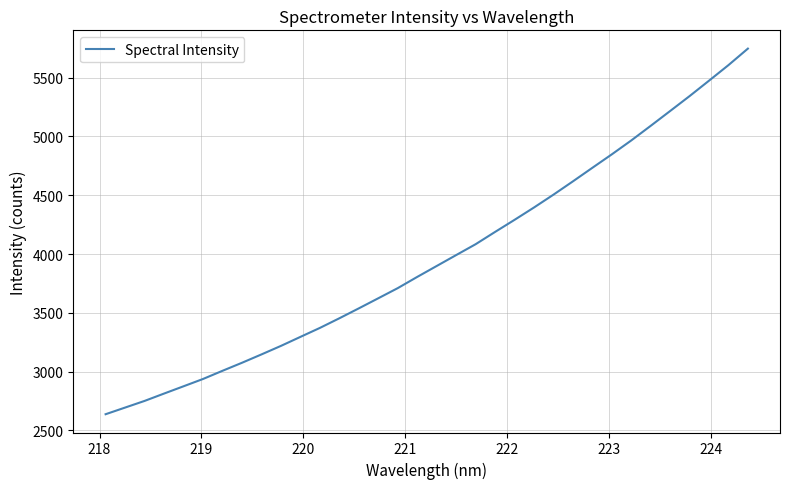

What is the smallest value displayed?

2637.4